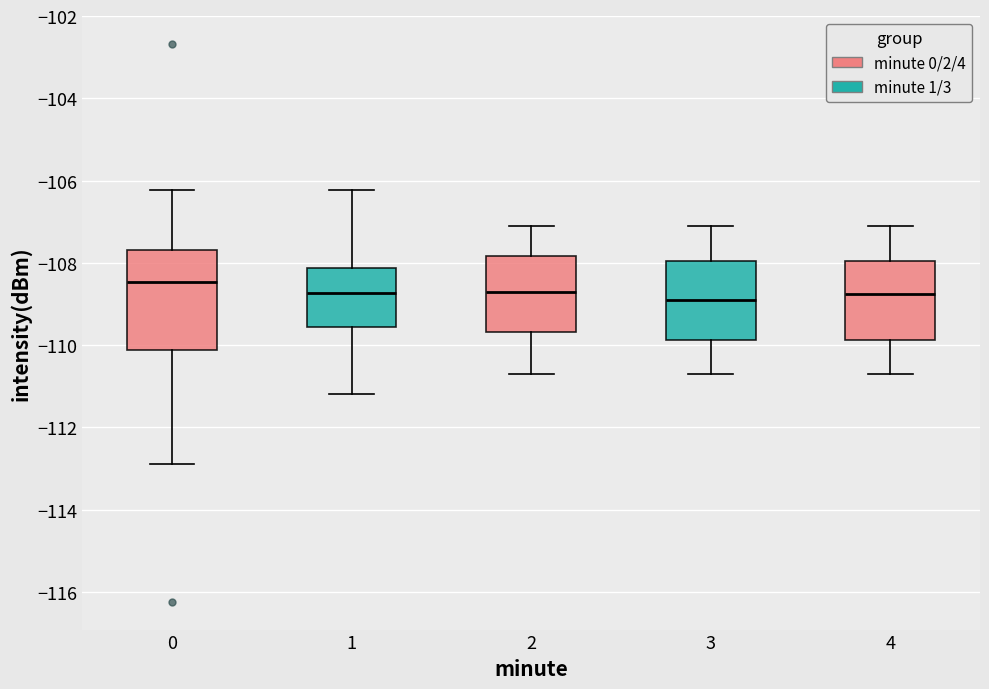

Reading left to right, read every box against the y-axis: the position of its median line, the range the box covers, and the ends of its whiskers. The values are not printed on the chart, so give them approximately, as read against the axis.

0: median -108.4, box -110.2 to -107.6, whiskers -112.8 to -106.2
1: median -108.8, box -109.6 to -108.2, whiskers -111.2 to -106.2
2: median -108.6, box -109.6 to -107.8, whiskers -110.6 to -107.0
3: median -108.8, box -109.8 to -108.0, whiskers -110.6 to -107.0
4: median -108.8, box -109.8 to -108.0, whiskers -110.6 to -107.0